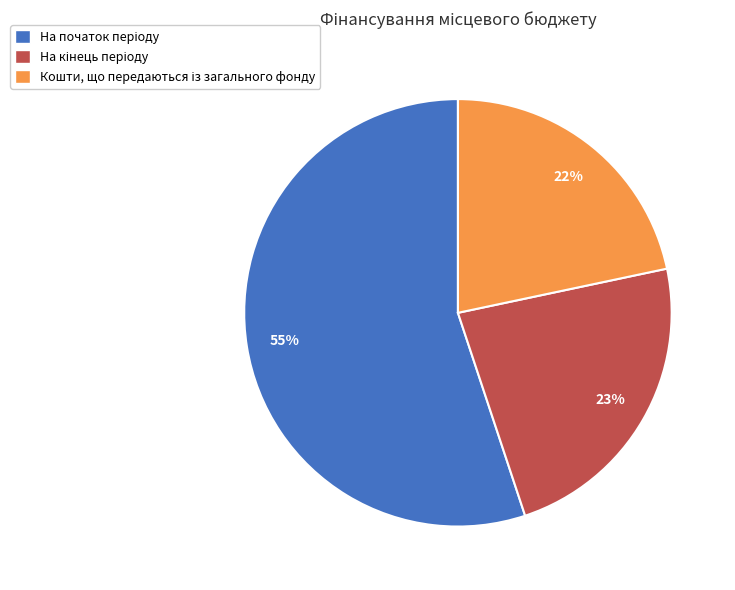

To the nearest percent, what is the difference between the largest and smallest slice percentages?

33%